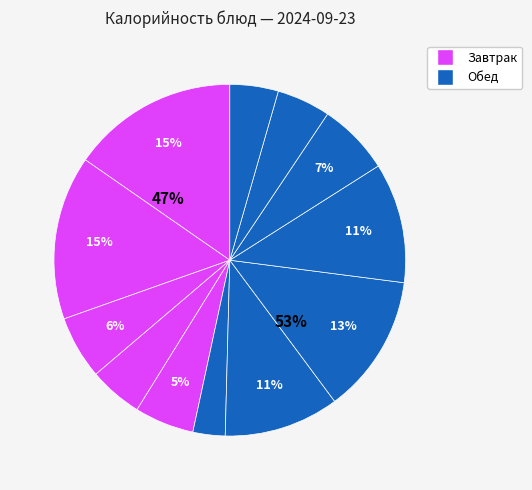

Is there a majority slice in this chart?

No